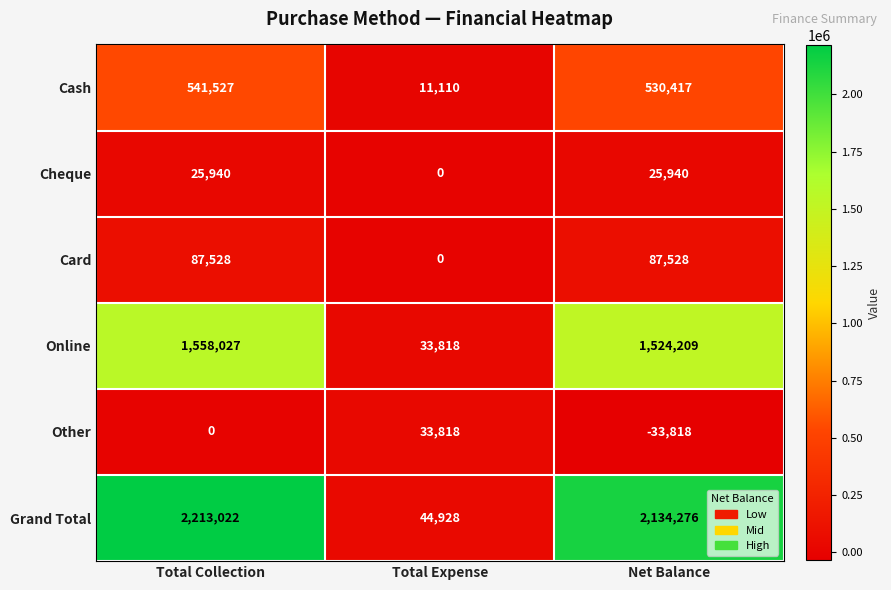

What is the spread (max minus min) of values at Net Balance?

2168094